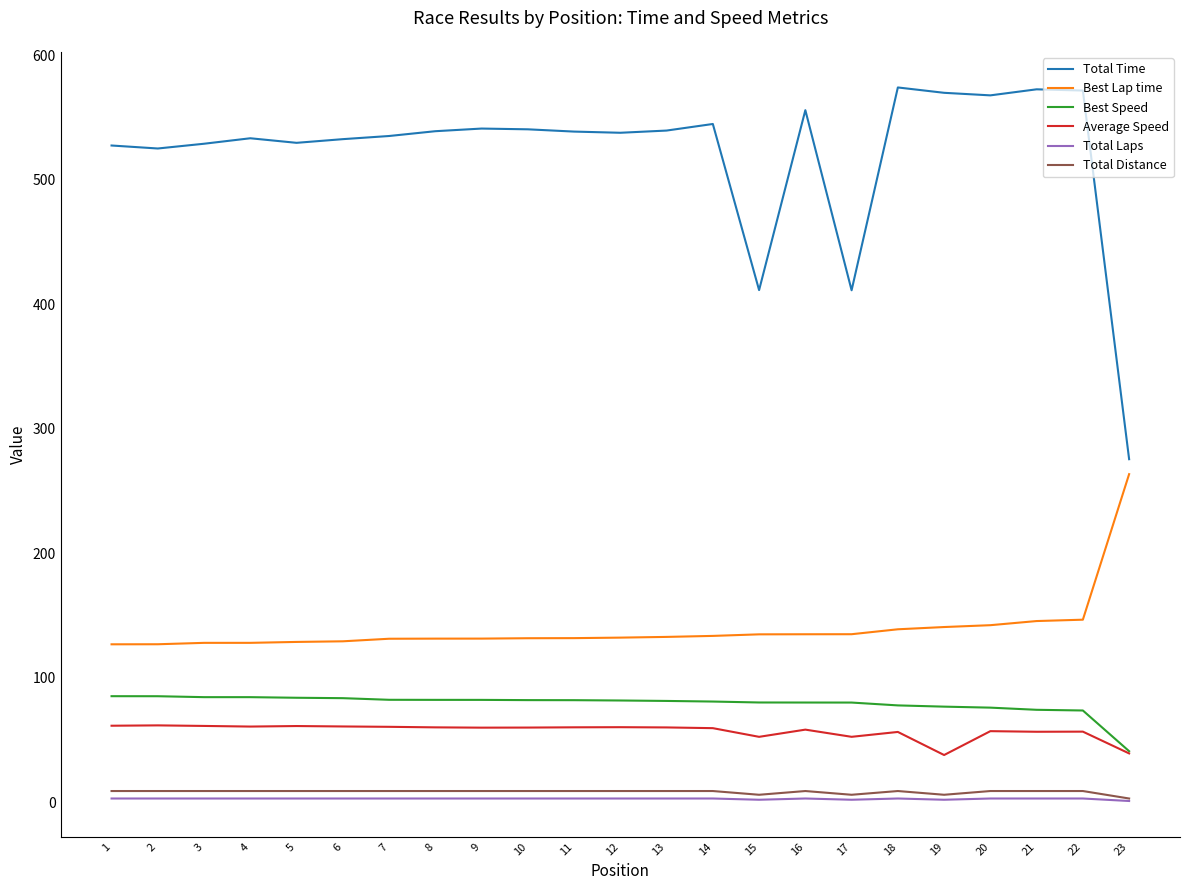

True or false: Best Lap time and Average Speed intersect in this chart.

False